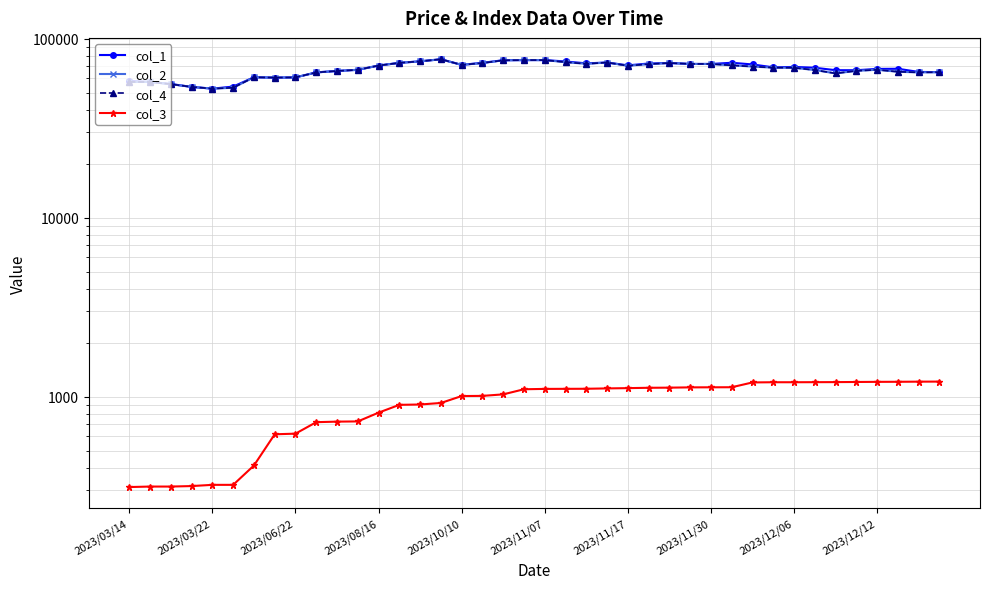

True or false: col_3 has a value of 313 at 2023/03/14.

True